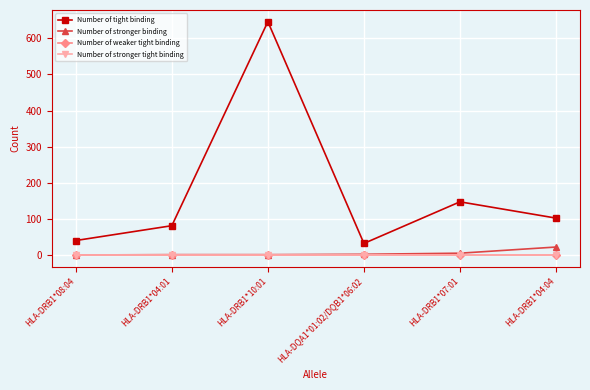

Where does the Number of stronger binding series first go above 3?

HLA-DRB1*07:01